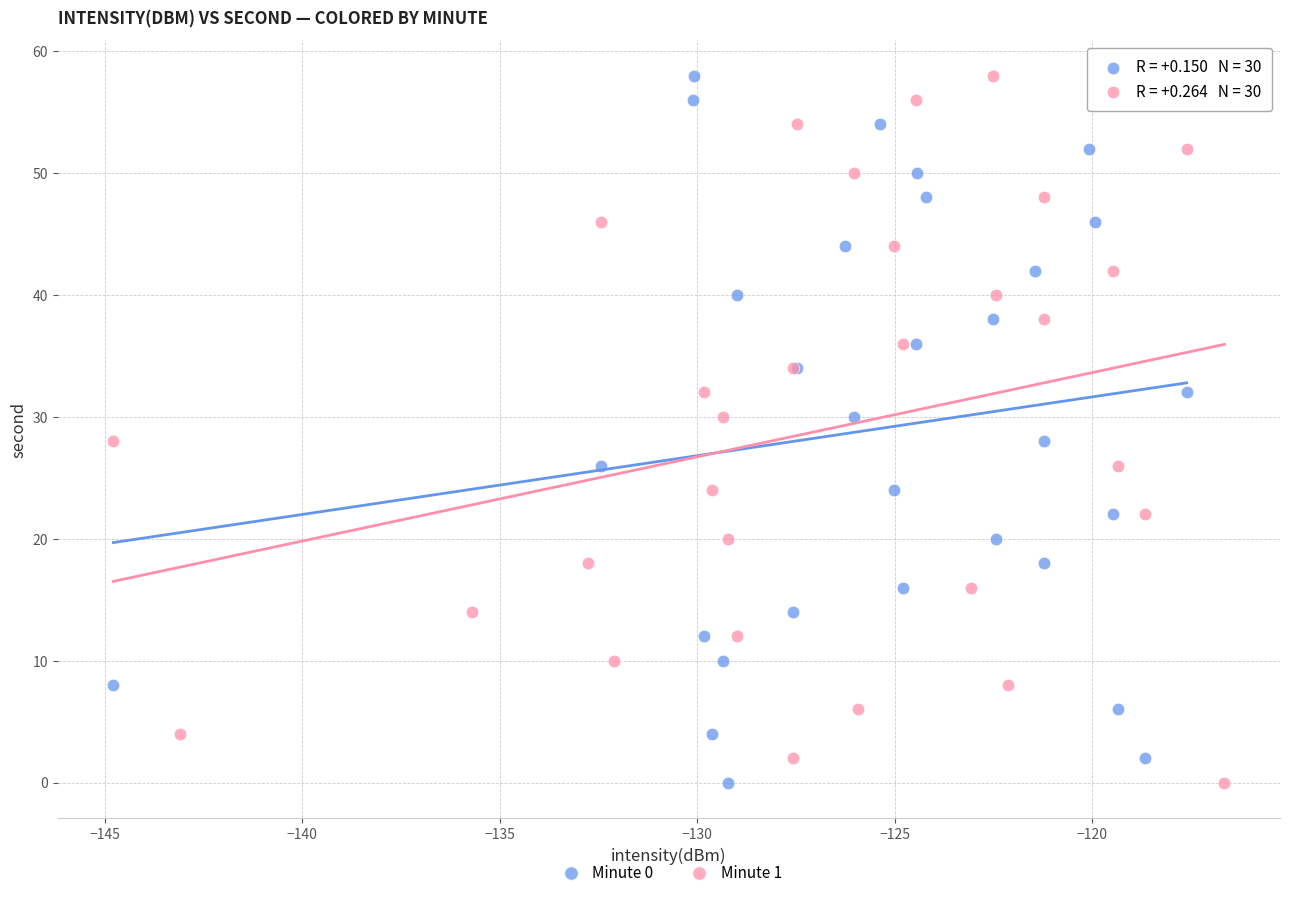

What are all the series names shown in the legend?

Minute 0, Minute 1